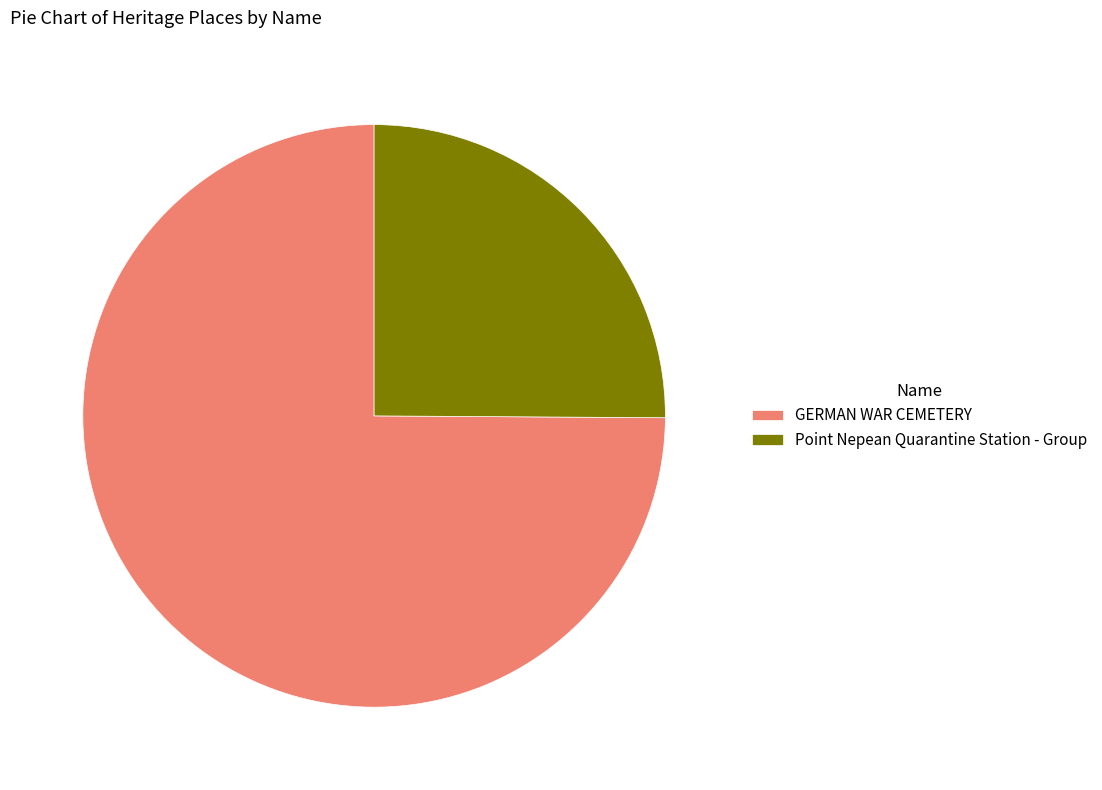

True or false: Point Nepean Quarantine Station - Group accounts for 25% of the total.

True